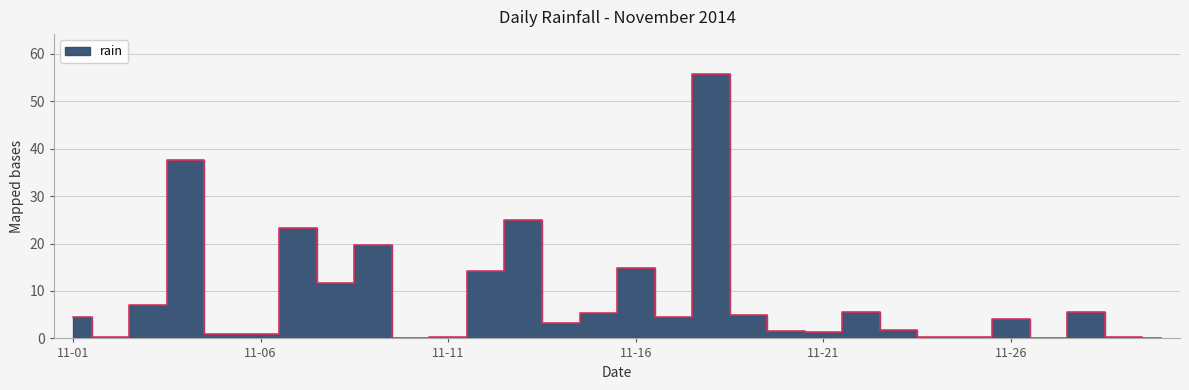

At which category does the data reach its first local peak?

2014-11-04